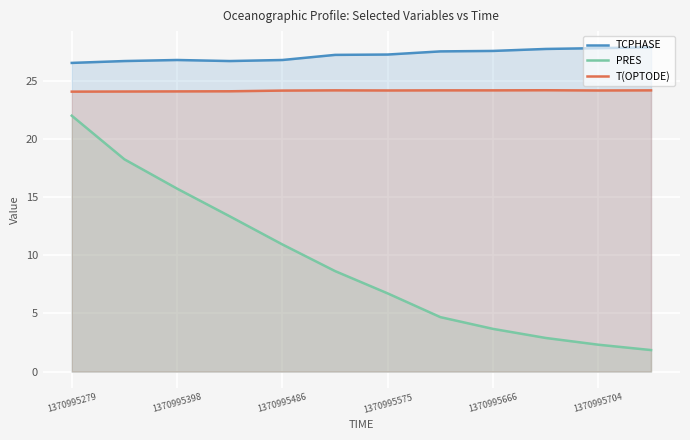

True or false: PRES and T(OPTODE) intersect in this chart.

False